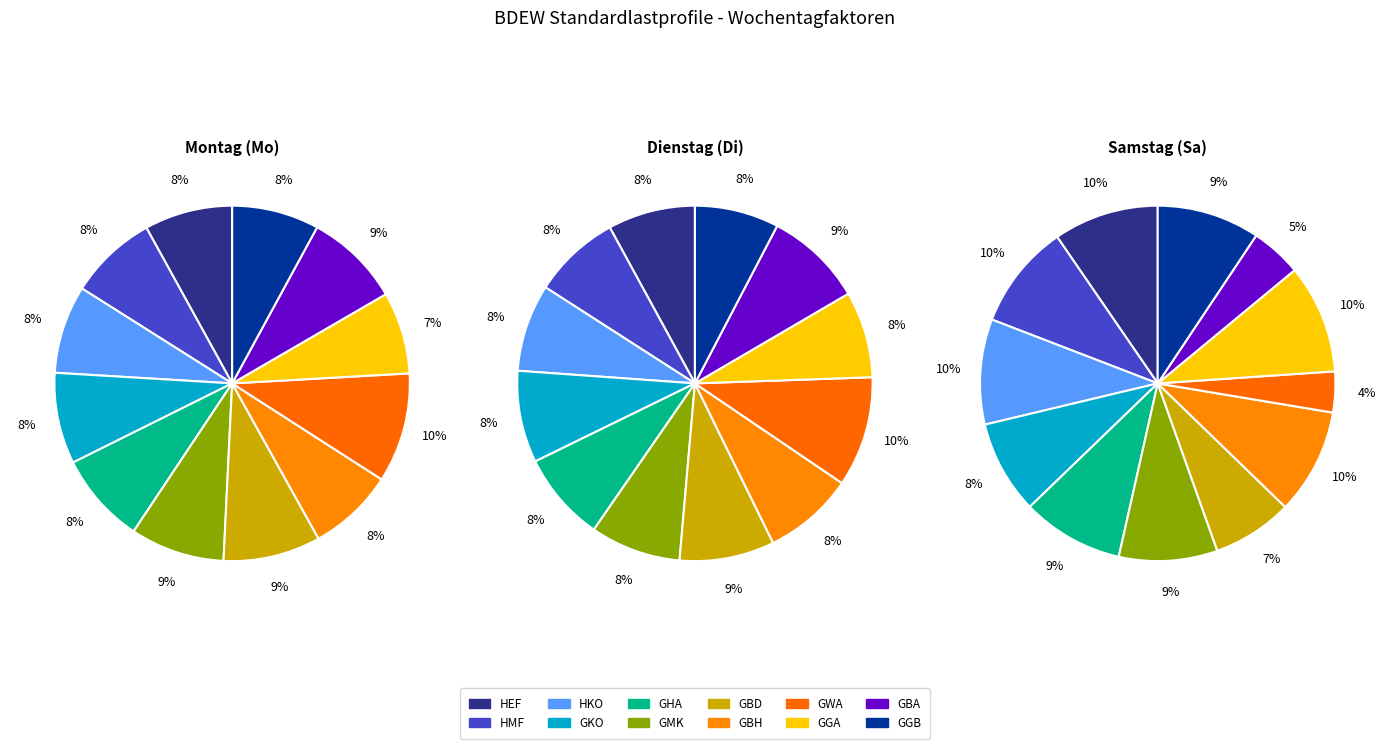

Rank the series at 5 from lowest to highest value.

values_sa, values_di, values_mo